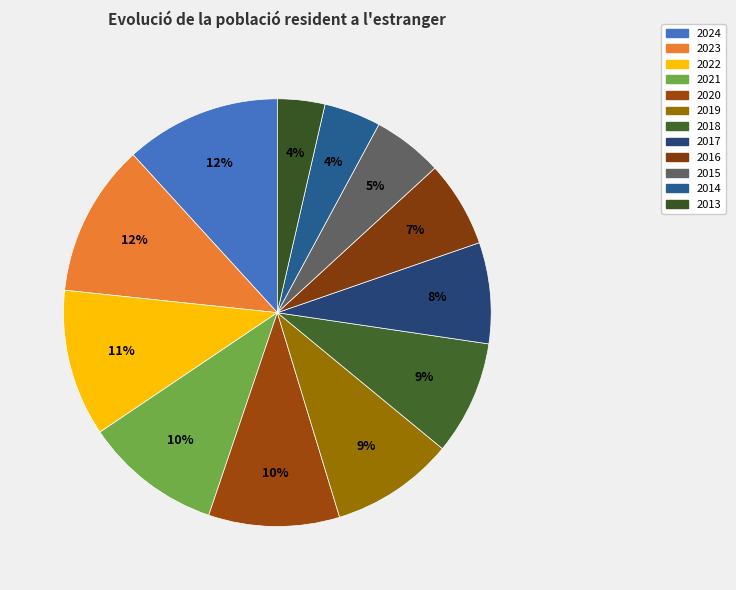

Count the number of slices in the pie.

12